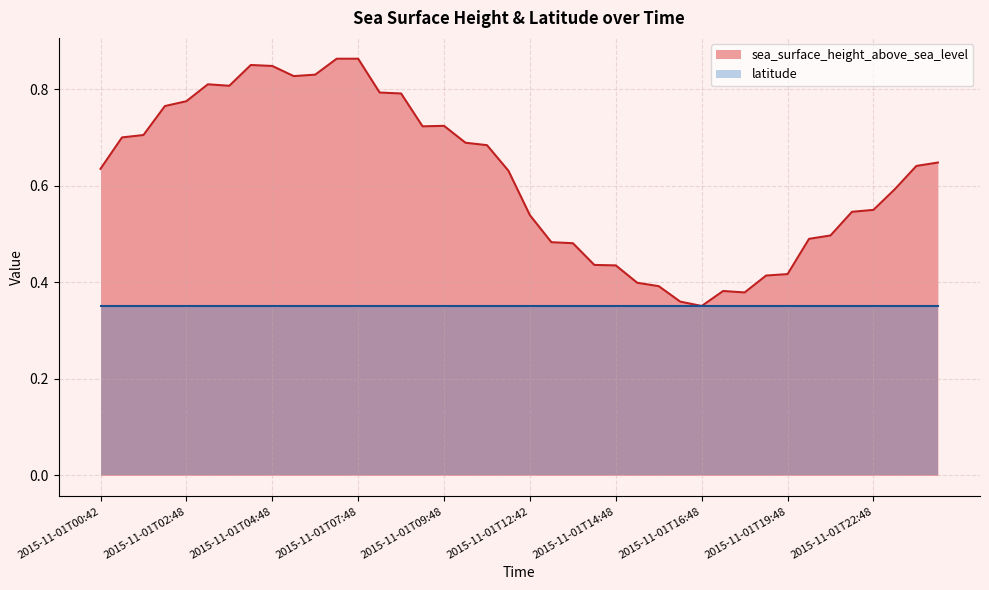

What is the sum of the values at 2015-11-01T09:42 and 2015-11-01T21:48?

1.2